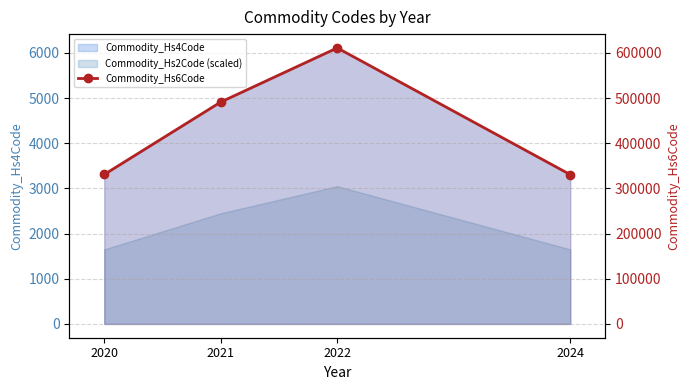

What is the ratio of the value at 2022 to the value at 2024?

1.8